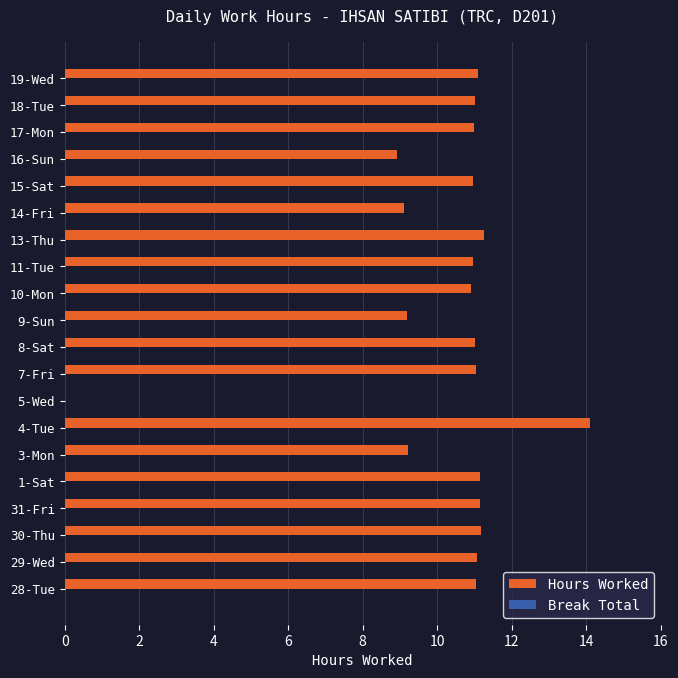

Which has a higher value, 16-Sun or 11-Tue?

11-Tue